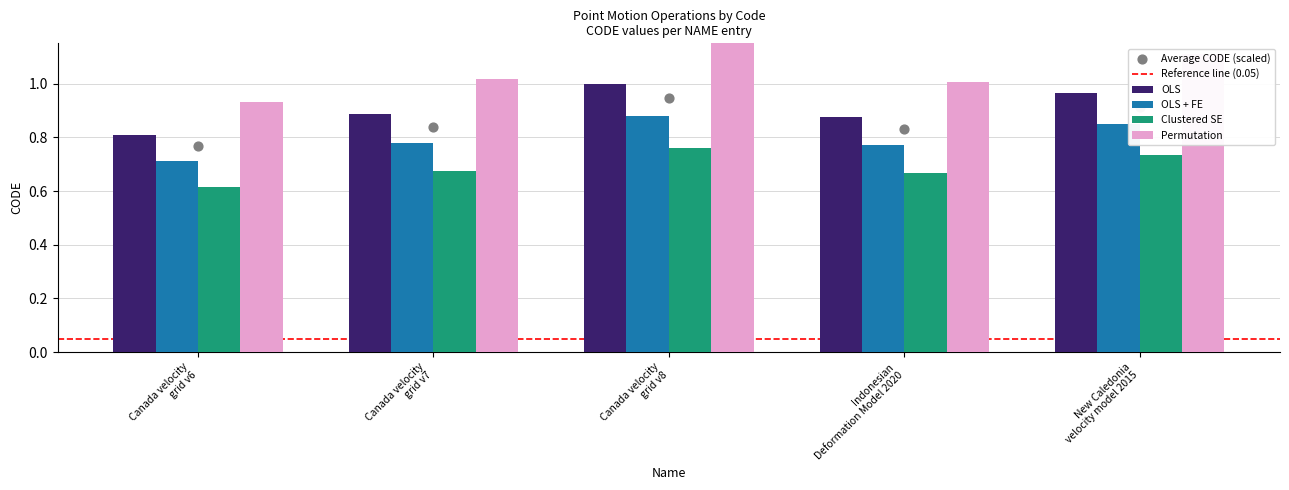

What is the sum of all OLS + FE values?

4.0